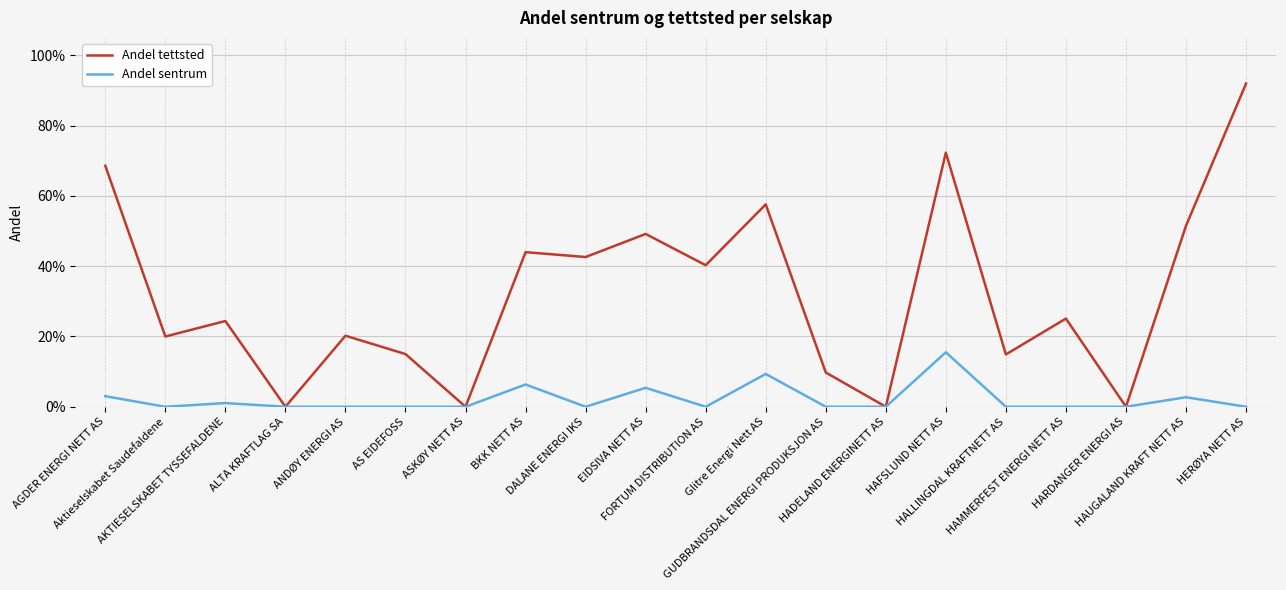

The value of Andel sentrum at Aktieselskabet Saudefaldene is 0.1. True or false?

False